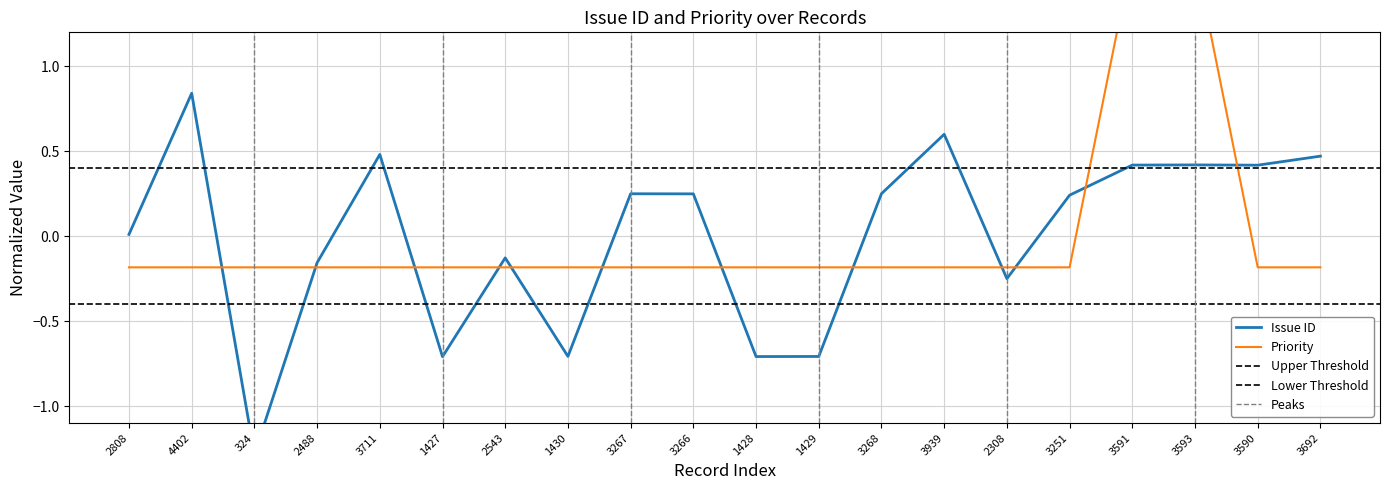

What is the difference between the second highest and second lowest values in the Issue ID series?

1.3